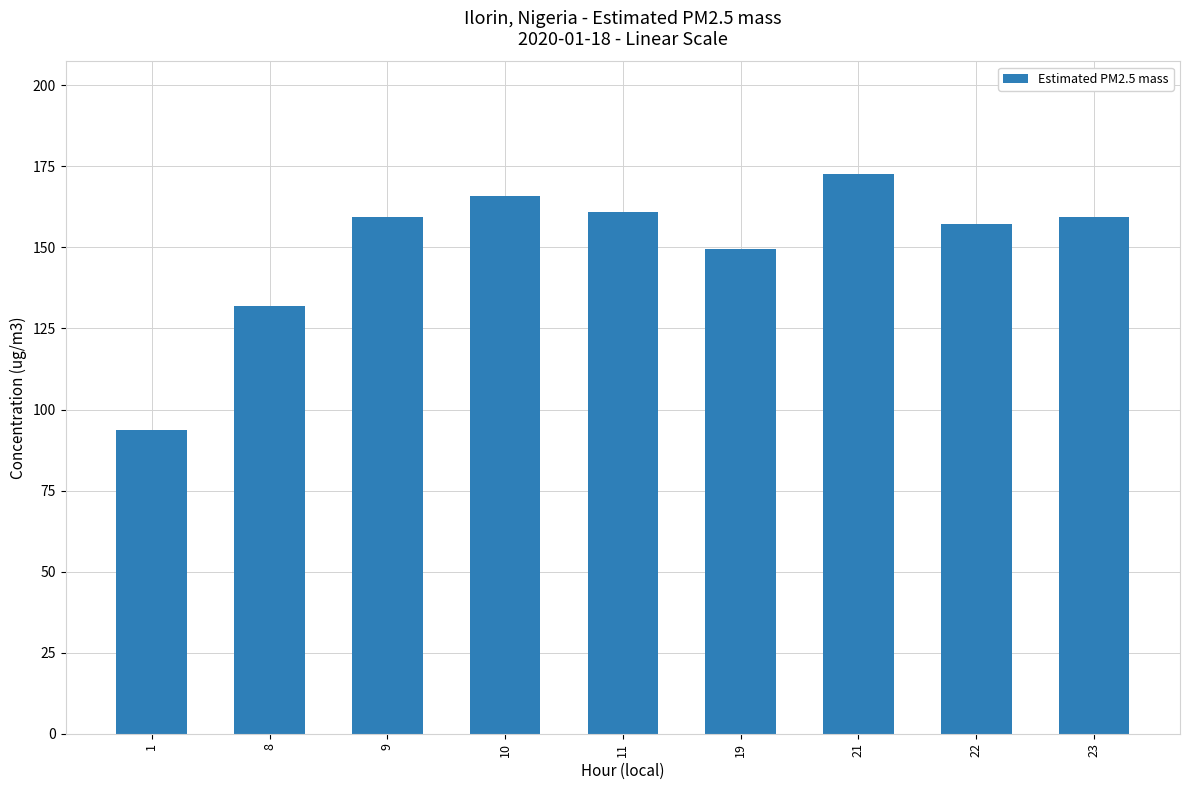

Reading left to right, list all the values displayed in this chart.

93.8	132.0	159.4	166.0	160.8	149.6	172.8	157.1	159.4